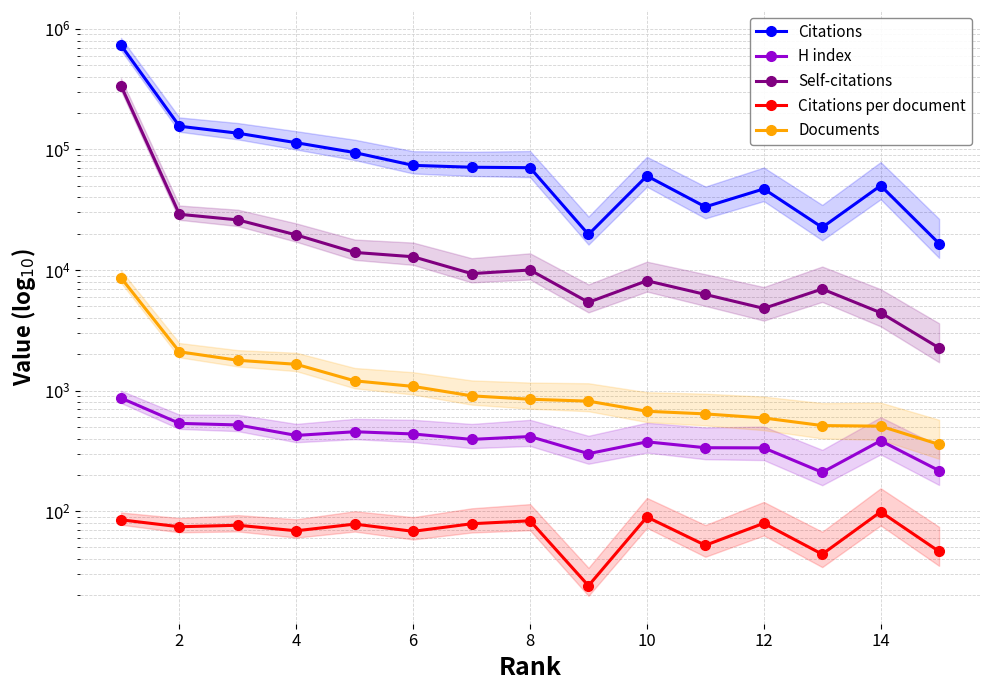

Where is the first local minimum for Citations?

16